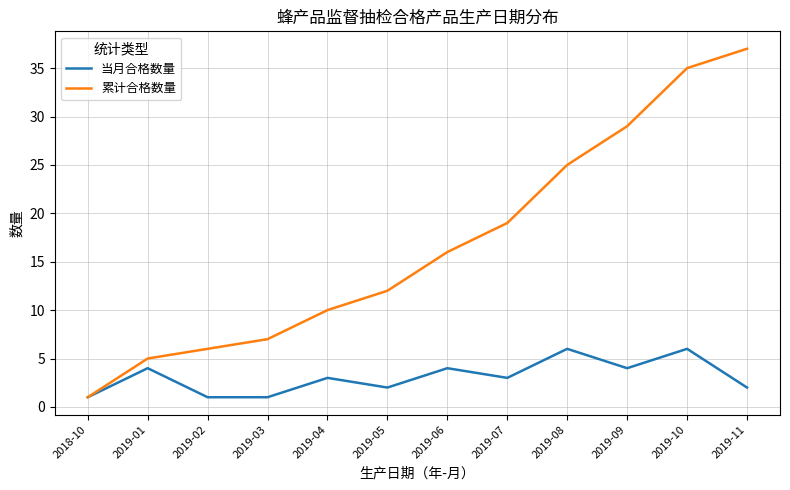

Count the number of data series in this chart.

2